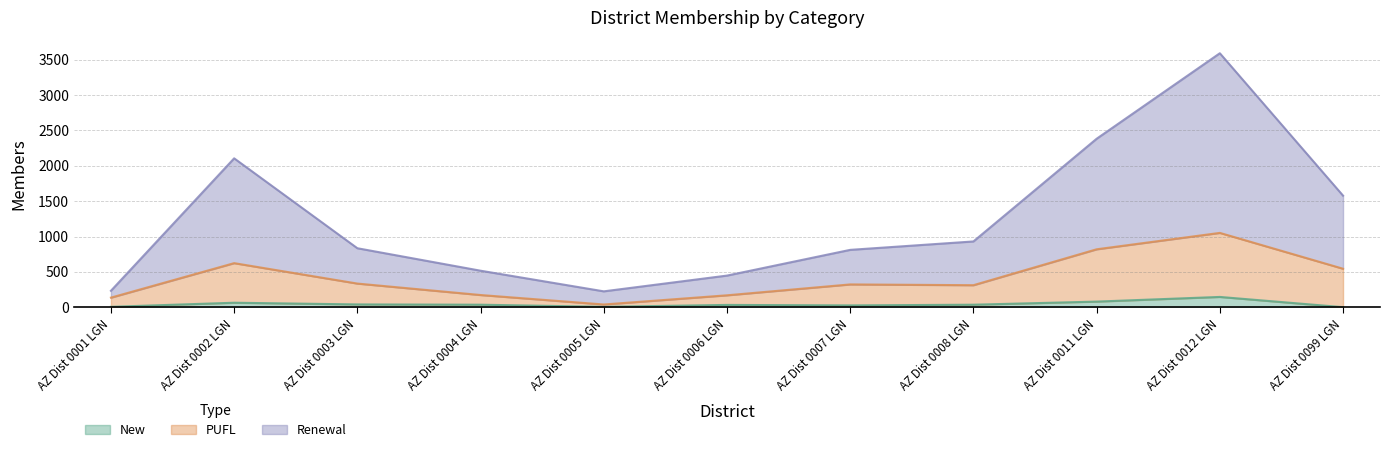

Count the number of data series in this chart.

3